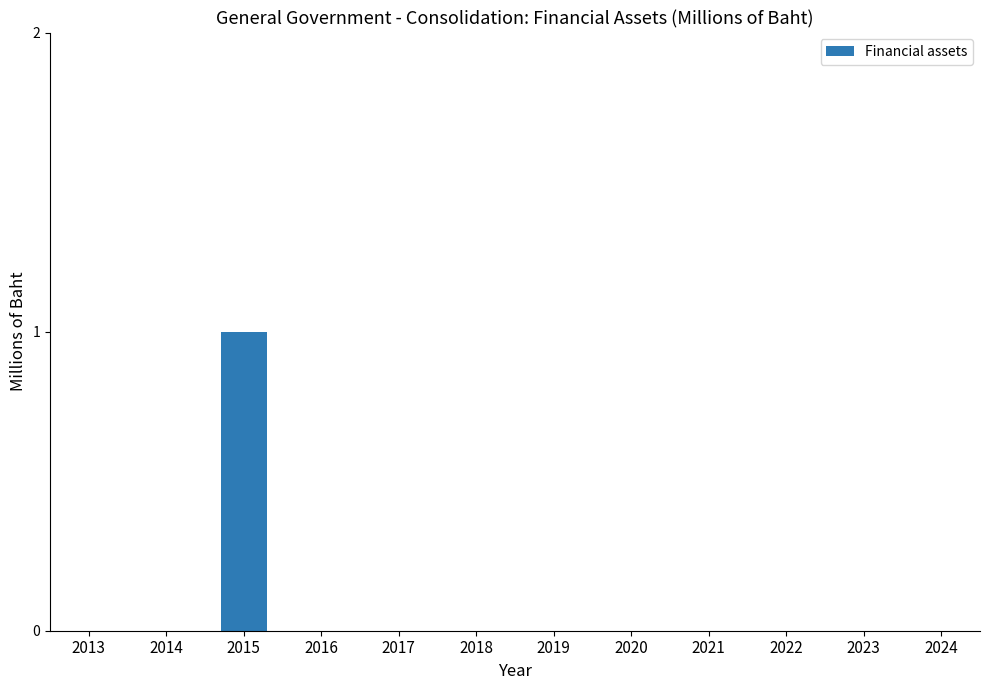

Reading right to left, extract all data points from this chart.

0	0	0	0	0	0	0	0	0	1	0	0